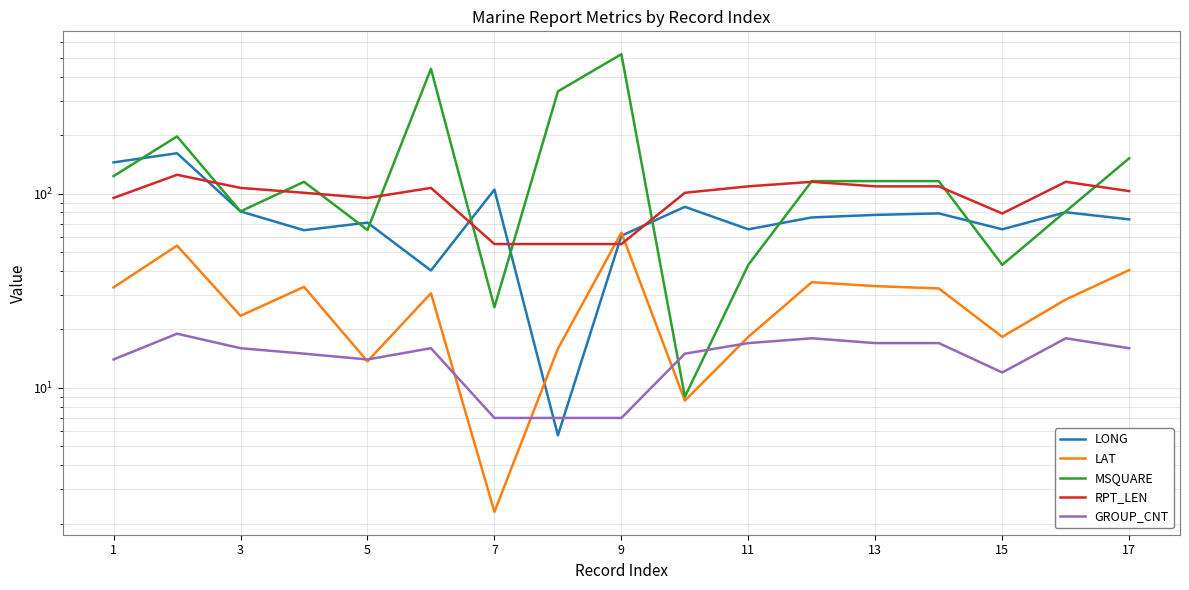

Reading left to right, list all the values displayed in this chart.

LONG: 144.8	161.4	81.0	64.8	70.9	40.2	104.9	5.7	60.7	85.5	65.5	75.4	77.7	79.1	65.5	80.2	73.7
LAT: 32.9	54.0	23.5	33.1	13.7	30.7	2.3	15.9	63.0	8.6	18.3	35.0	33.4	32.5	18.3	28.5	40.4
MSQUARE: 123.0	197.0	81.0	115.0	65.0	439.0	26.0	336.0	522.0	9.0	43.0	116.0	116.0	116.0	43.0	81.0	152.0
RPT_LEN: 95.0	125.0	107.0	101.0	95.0	107.0	55.0	55.0	55.0	101.0	109.0	115.0	109.0	109.0	79.0	115.0	103.0
GROUP_CNT: 14.0	19.0	16.0	15.0	14.0	16.0	7.0	7.0	7.0	15.0	17.0	18.0	17.0	17.0	12.0	18.0	16.0